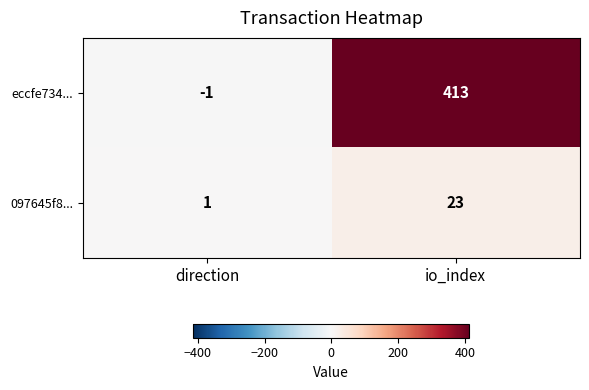

Reading right to left, transcribe all the data shown in this chart.

eccfe734...: io_index=413	direction=-1
097645f8...: io_index=23	direction=1